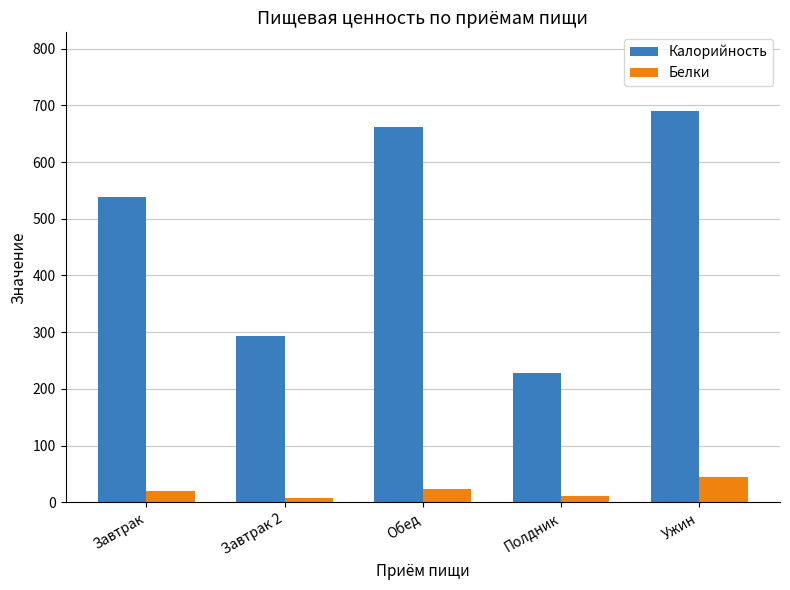

What is the sum of the Калорийность values at Завтрак and Завтрак 2?

830.8